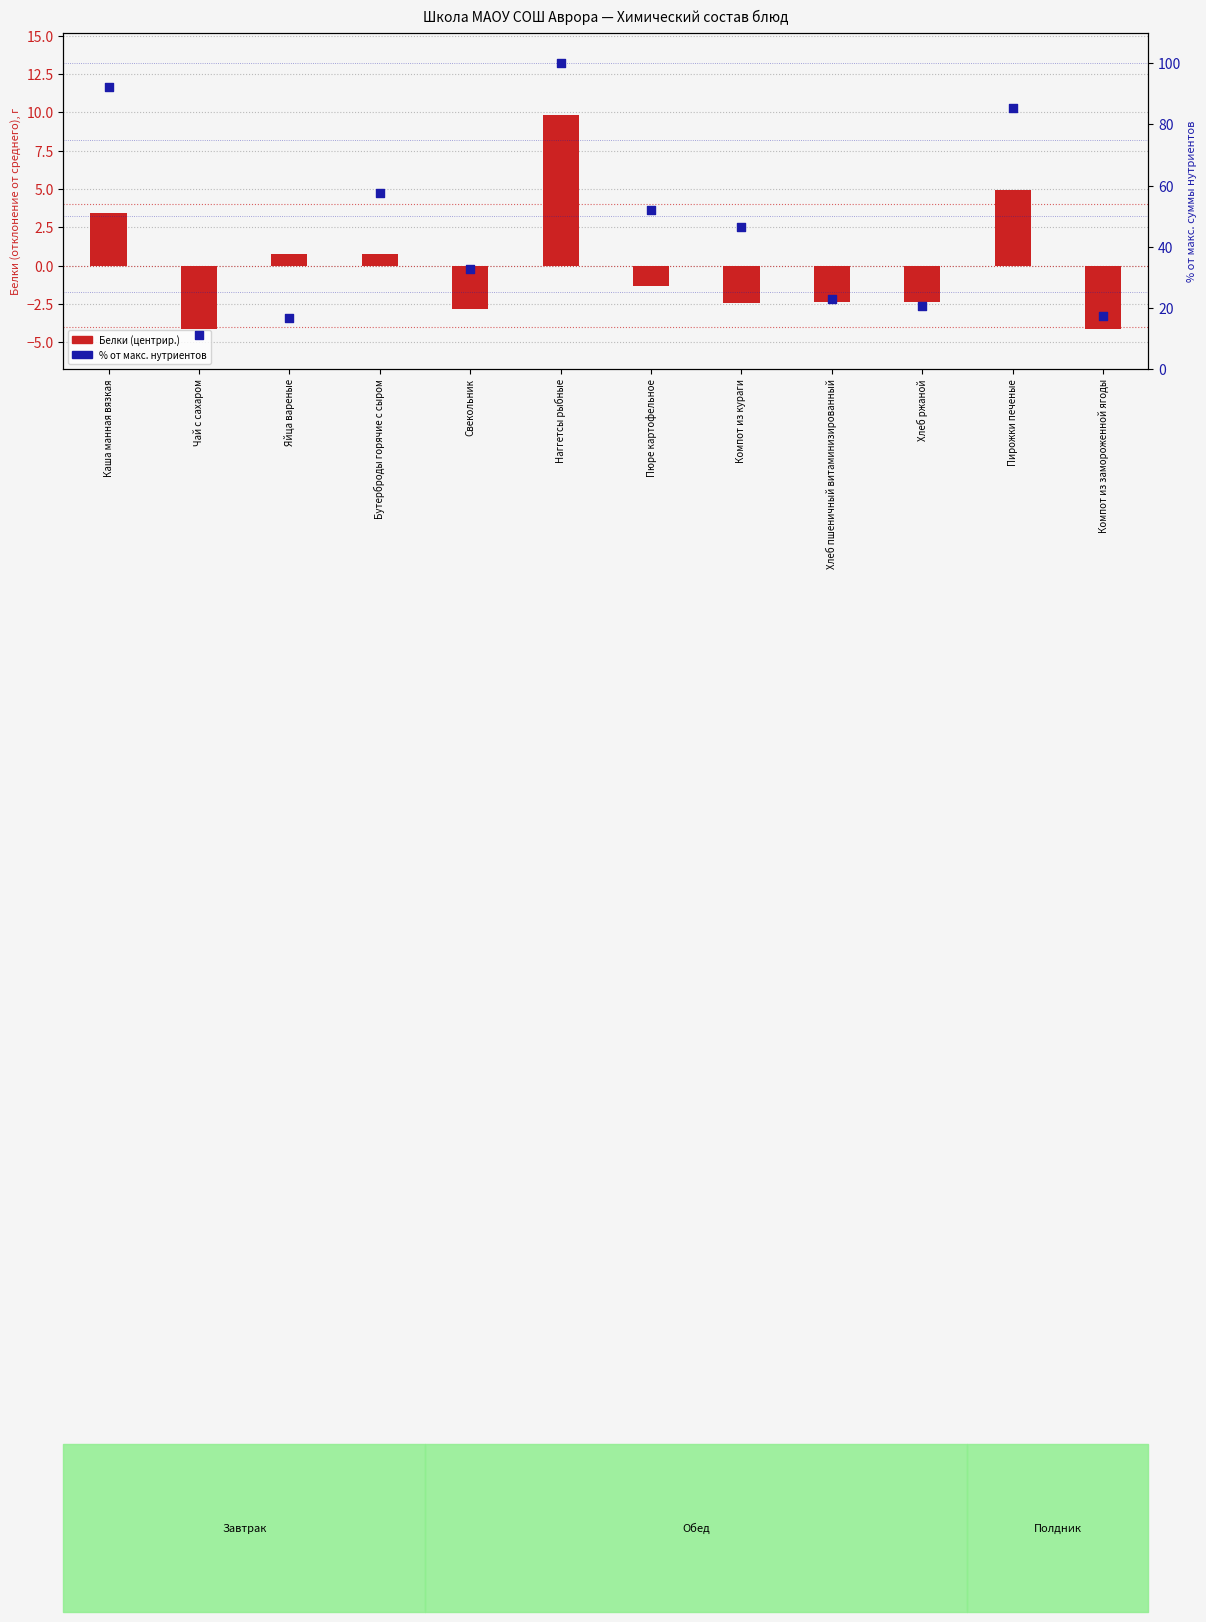

What are all the series names shown in the legend?

Белки (центрир.), % от макс. нутриентов